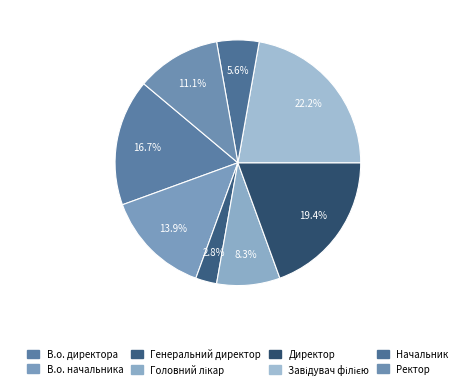

Count the number of slices in the pie.

8